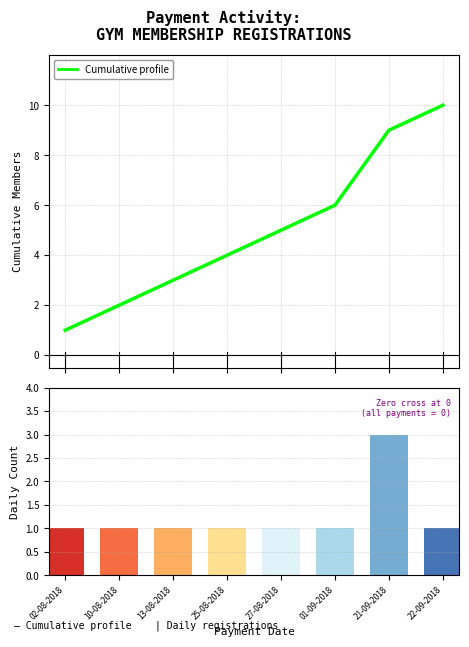

Is the value of Daily registrations at 27-08-2018 greater than the value of Cumulative profile at 25-08-2018?

No